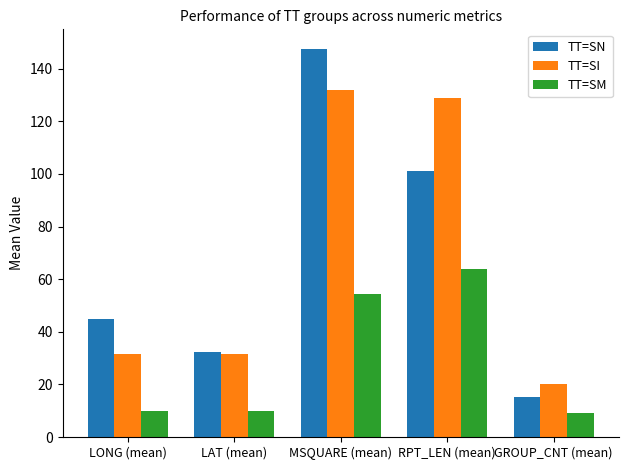

What is the greatest value displayed?

147.6